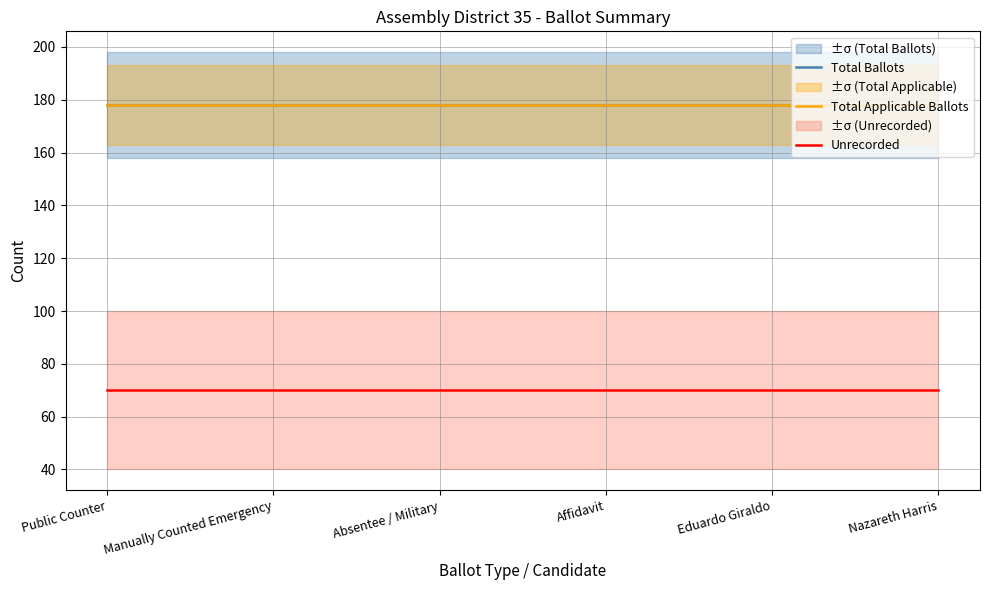

How many lines are shown in the chart?

3